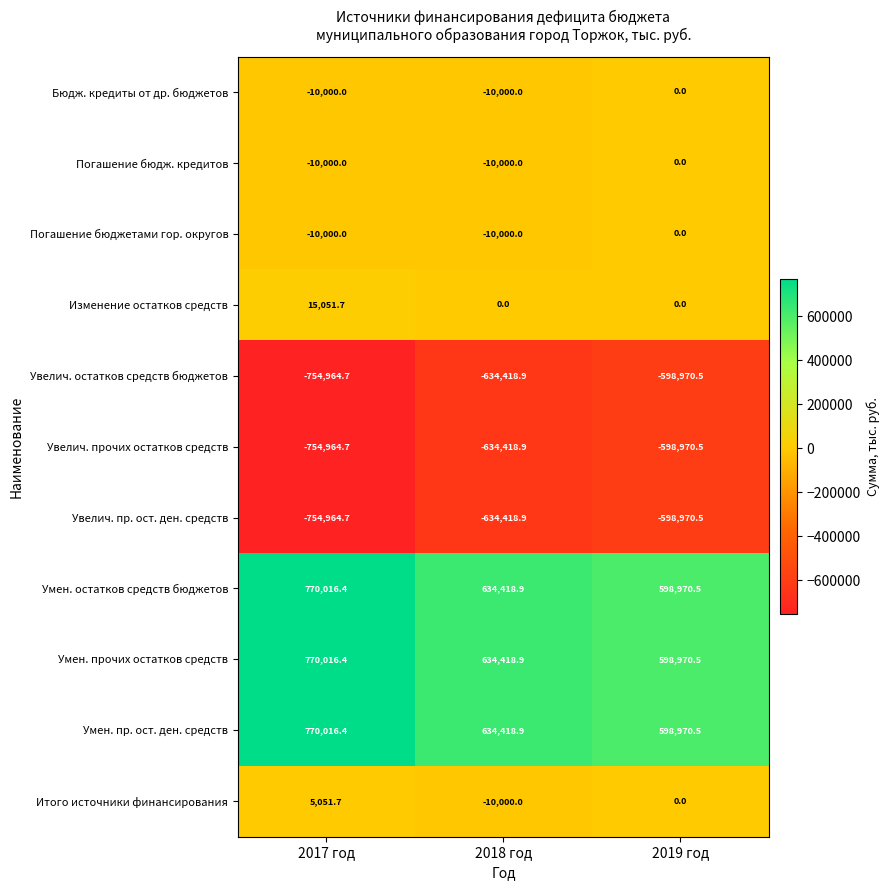

What is the total value across all series at 2017 год?

35258.5